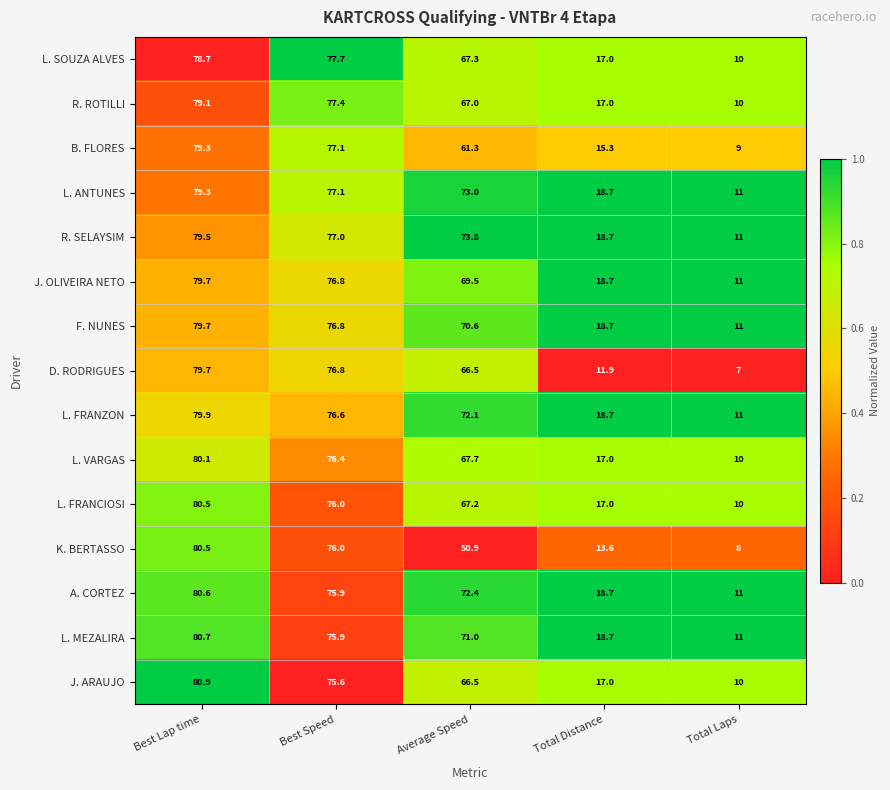

List the labels in order of A. CORTEZ value, largest first.

Best Lap time, Best Speed, Average Speed, Total Distance, Total Laps